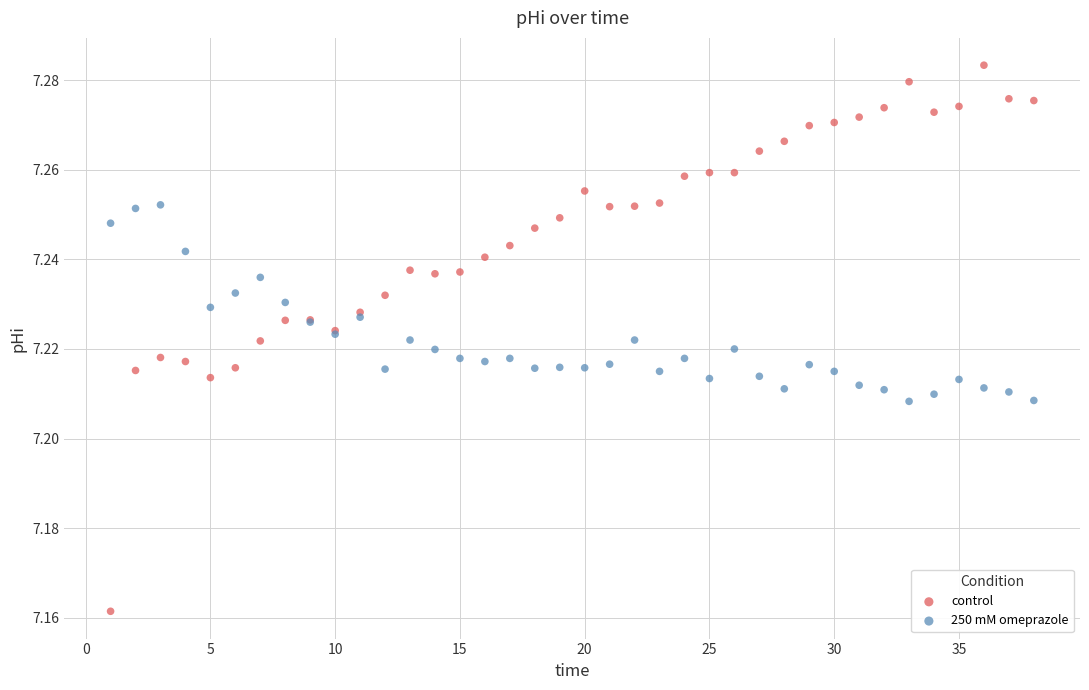

What is the X range (max minus min) for the scatter plot?

37.0